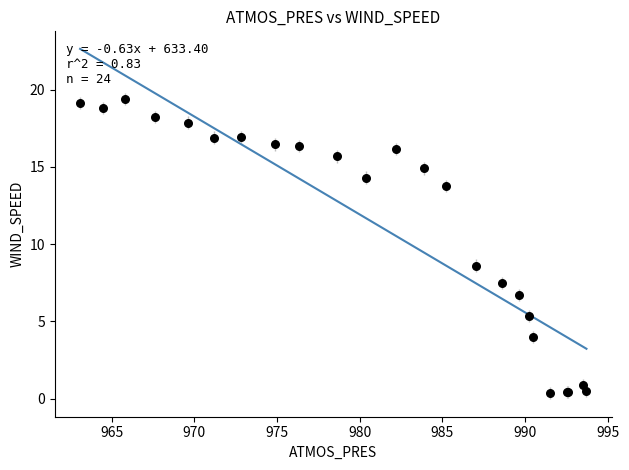

What Y value in the scatter plot is closest to 9?

8.6